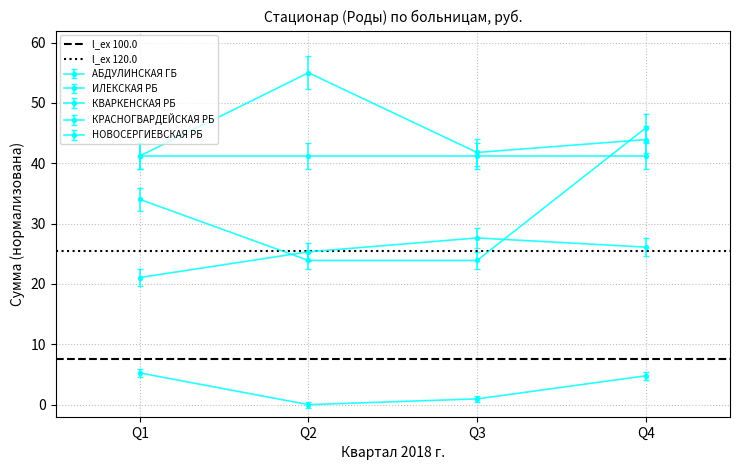

What is the value of the l_ex 100.0 point at the 1st from the left?

7.5